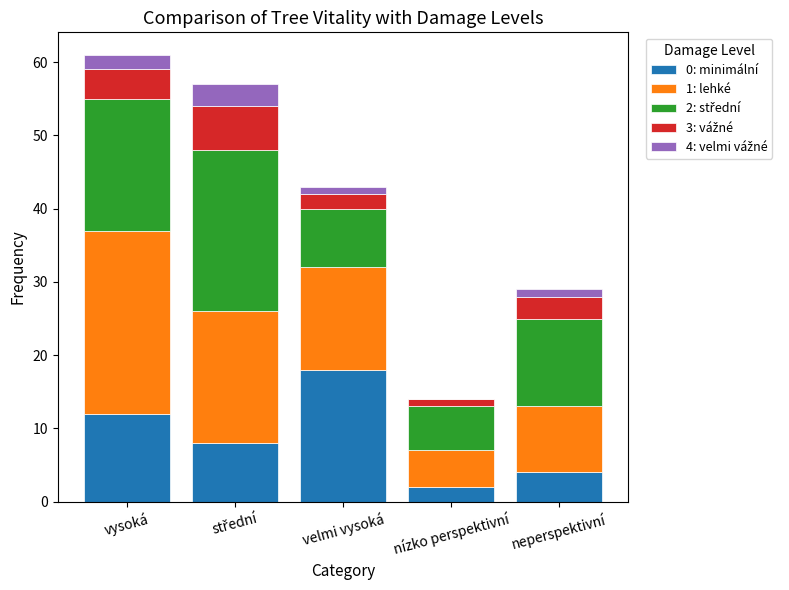

At which label does 0: minimální reach its peak?

velmi vysoká